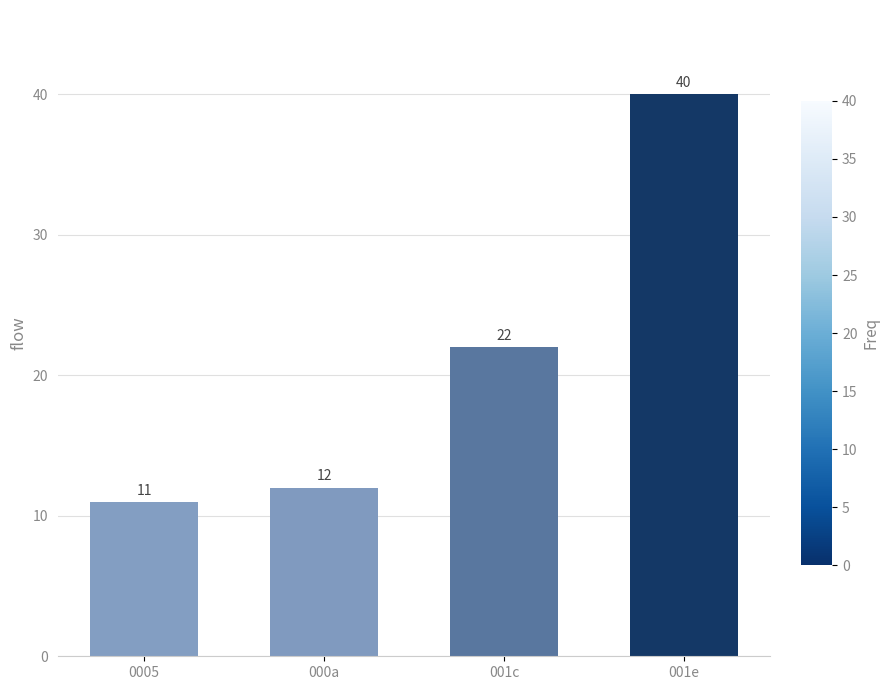

What is the change in value from 0005 to 001c?

+11